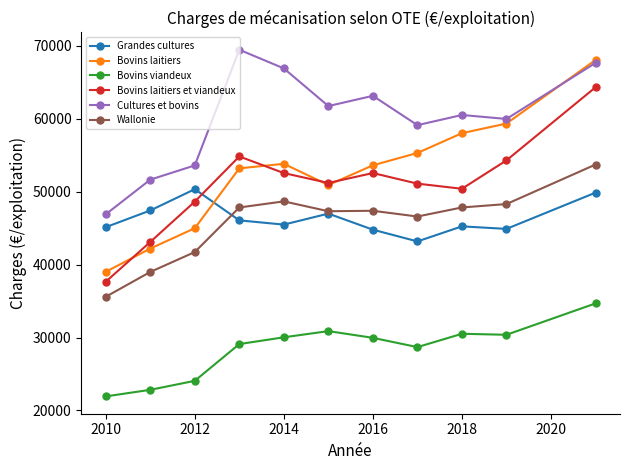

Which series has the largest range (max minus min)?

Bovins laitiers